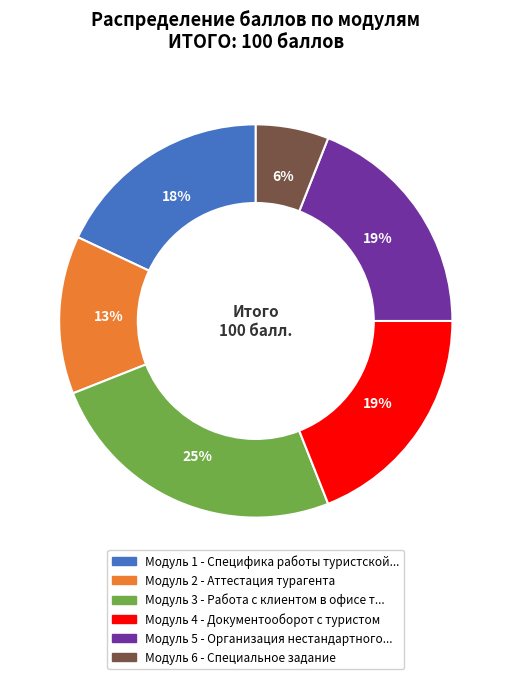

To the nearest percent, what is the difference between the Модуль 6 and Модуль 2 slice percentages?

7%